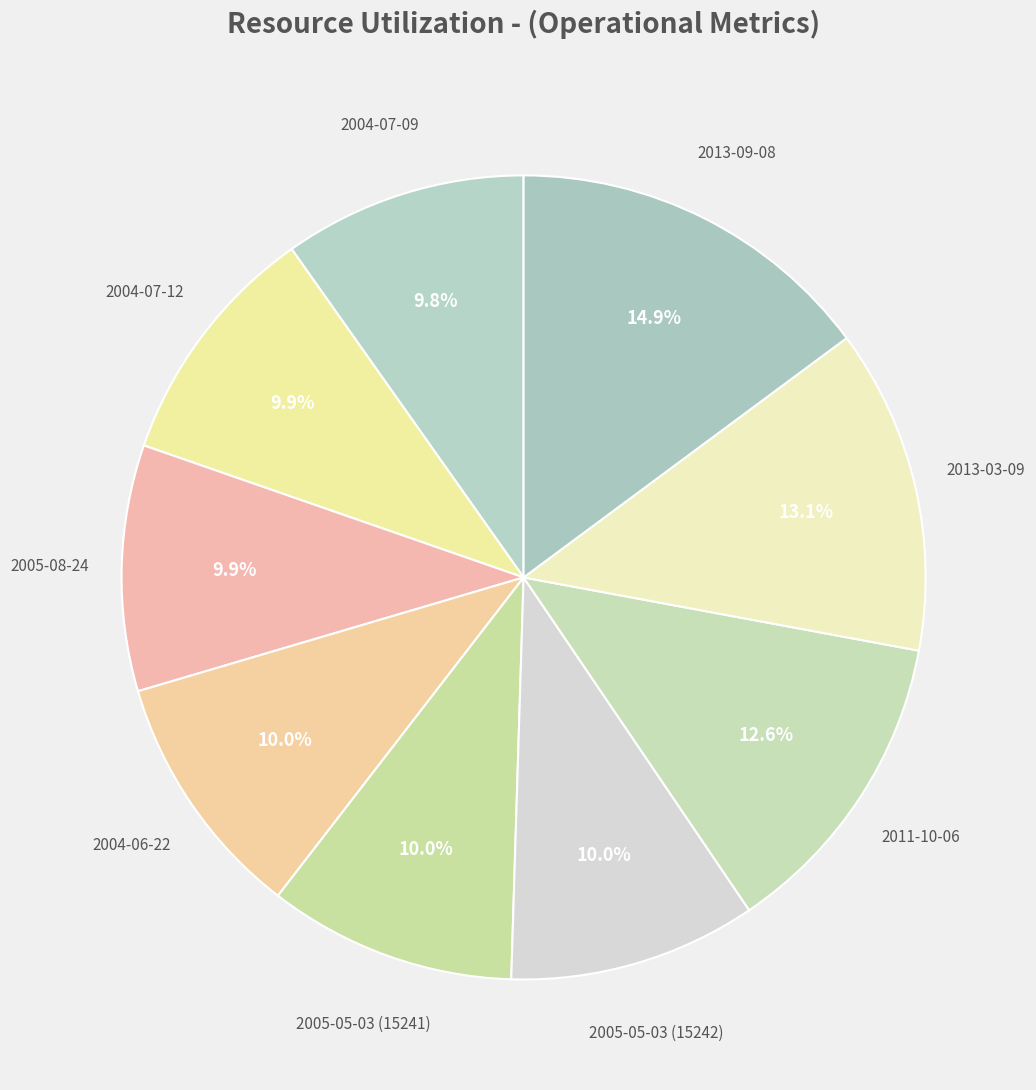

Approximately how many times larger is the value at 2013-09-08 compared to 2011-10-06?

1.2